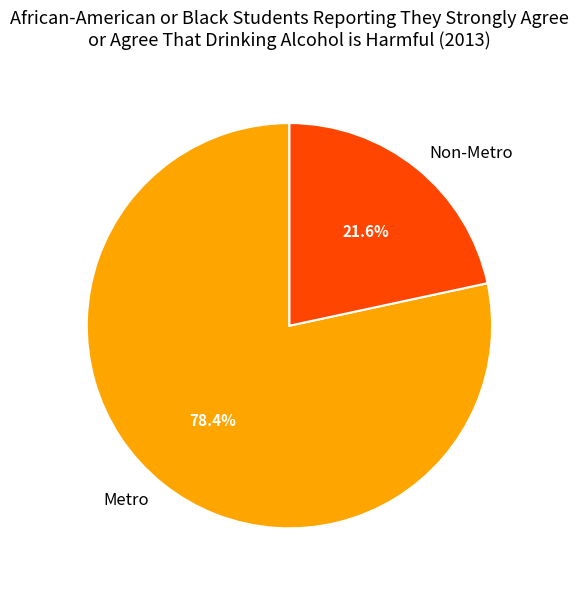

Is Non-Metro the majority of the pie?

No